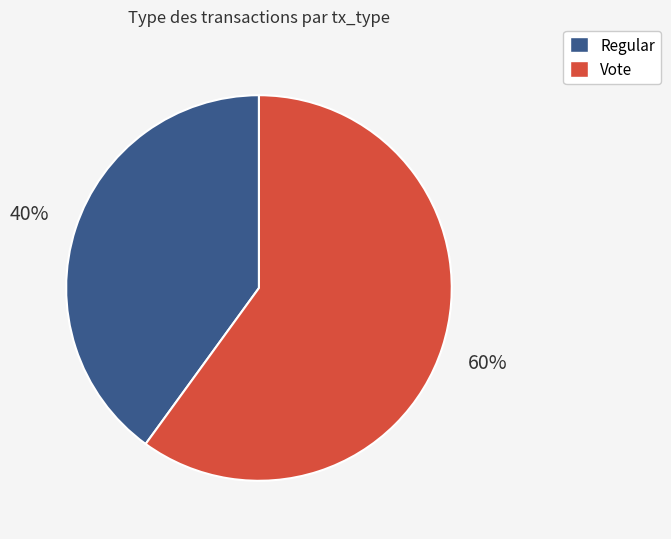

Between Regular and Vote, which is larger?

Vote